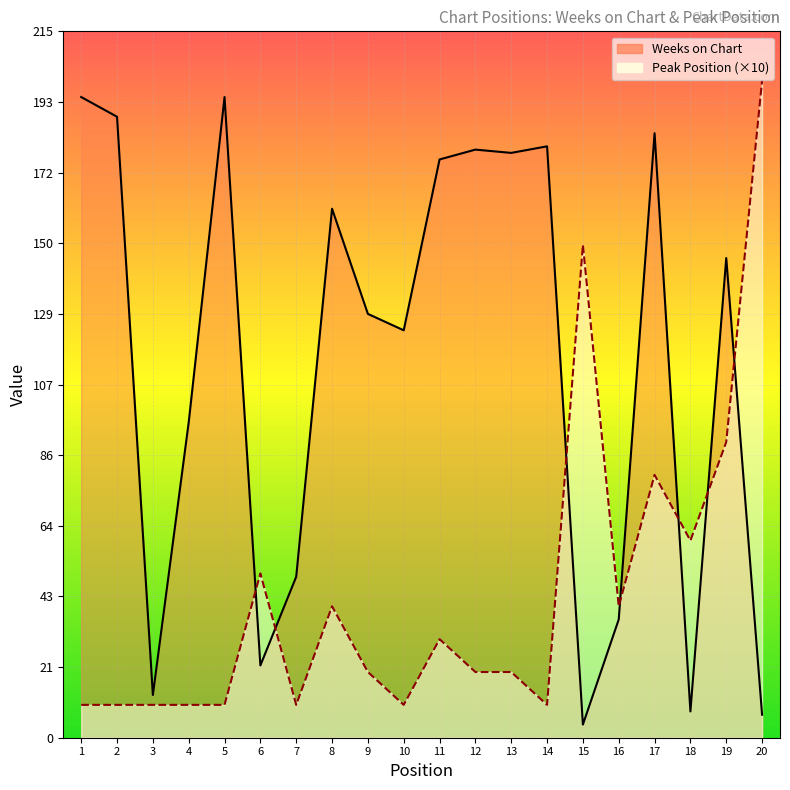

What is the difference between the Peak Position values at 12 and 10?

10